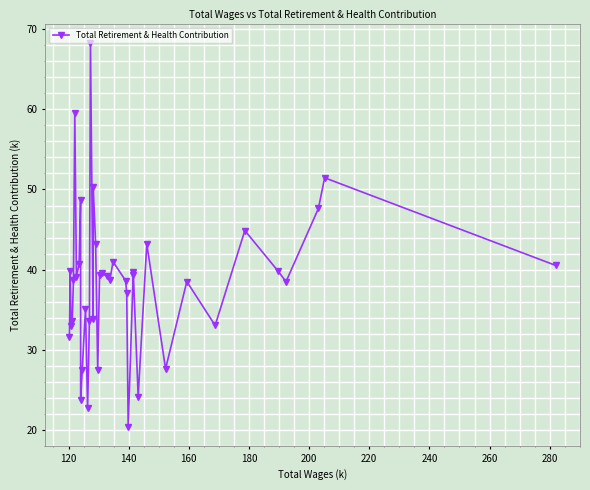

What is the minimum value shown in the chart?

20.4